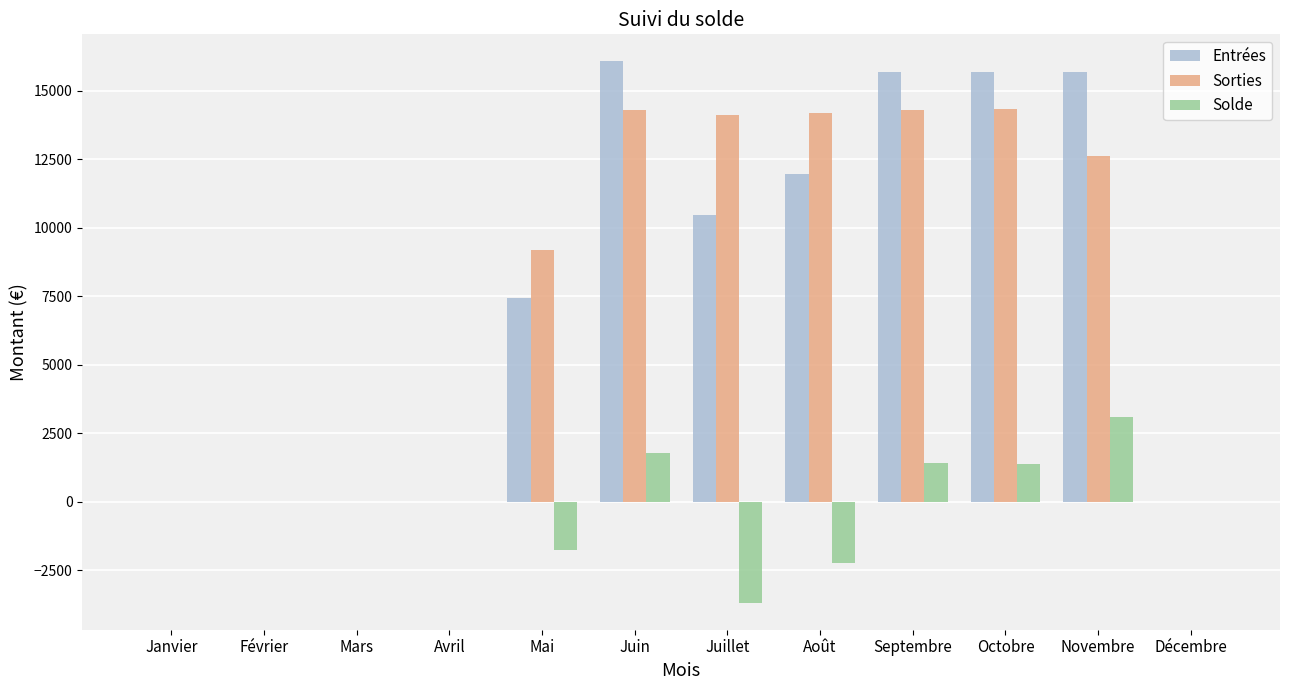

Where does the Sorties series first go above 12601?

Juin